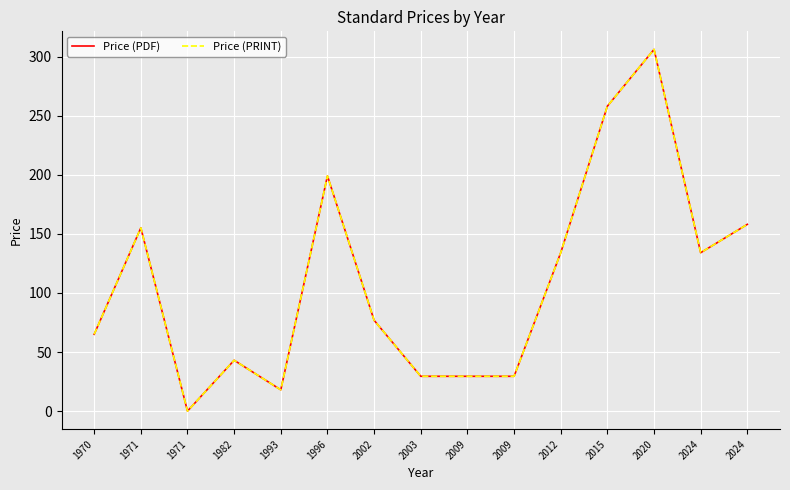

True or false: Price (PDF) and Price (PRINT) intersect in this chart.

False